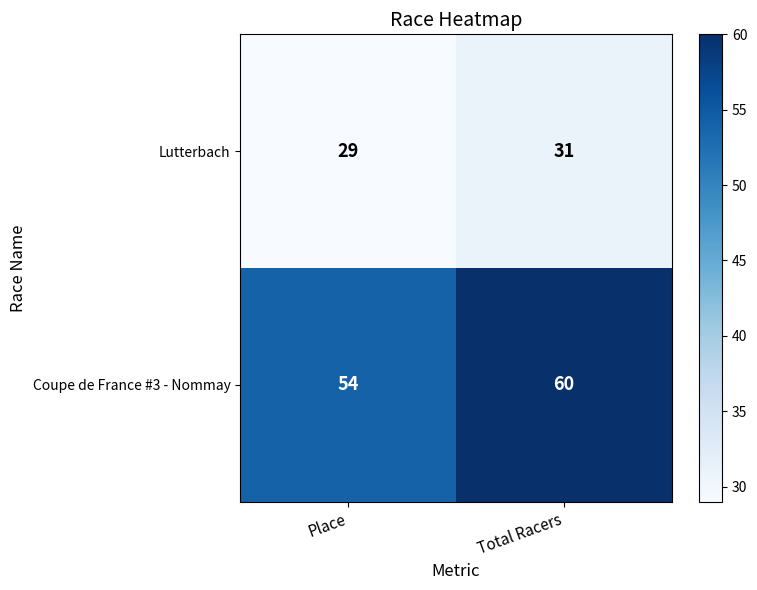

List the series in order of their peak value, highest first.

Coupe de France #3 - Nommay, Lutterbach